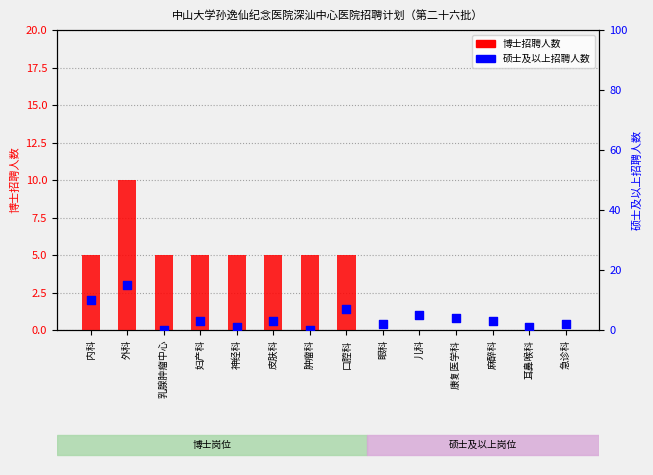

Which series contains the highest Y value?

硕士及以上招聘人数